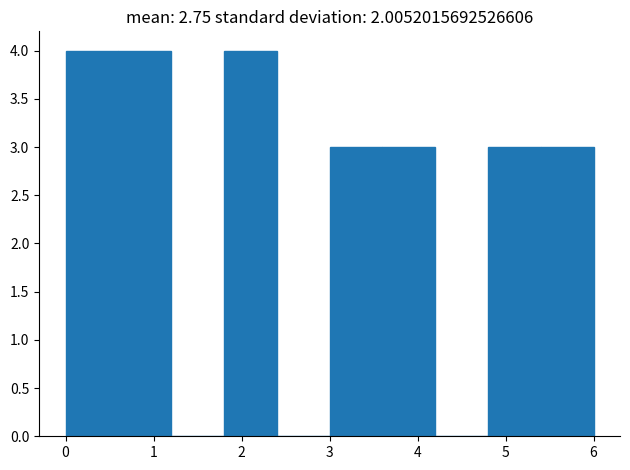

Reading left to right, list every bar in this chart as the range it spans on the x-axis followed by its height. The values are not printed on the chart, so give them approximately, as read against the axis.

0.0 to 0.6: 4
0.6 to 1.2: 4
1.2 to 1.8: 0
1.8 to 2.4: 4
2.4 to 3.0: 0
3.0 to 3.6: 3
3.6 to 4.2: 3
4.2 to 4.8: 0
4.8 to 5.4: 3
5.4 to 6.0: 3